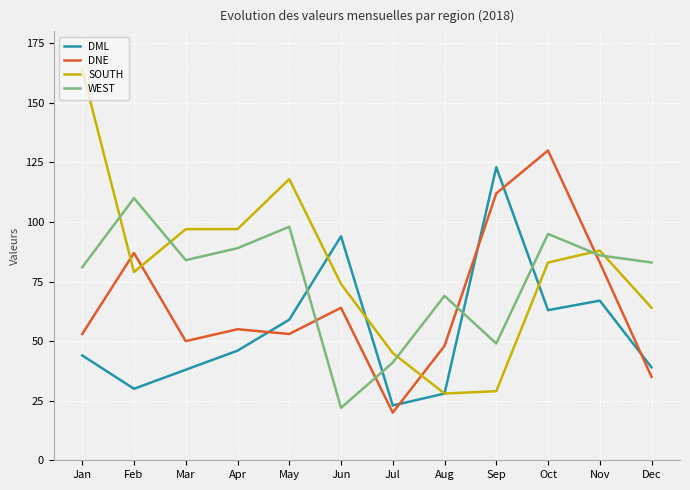

Which series has the largest total across all categories?

SOUTH